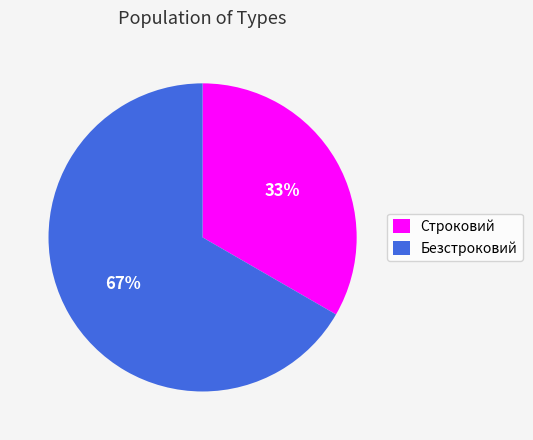

Rank the categories by value from lowest to highest.

Строковий, Безстроковий